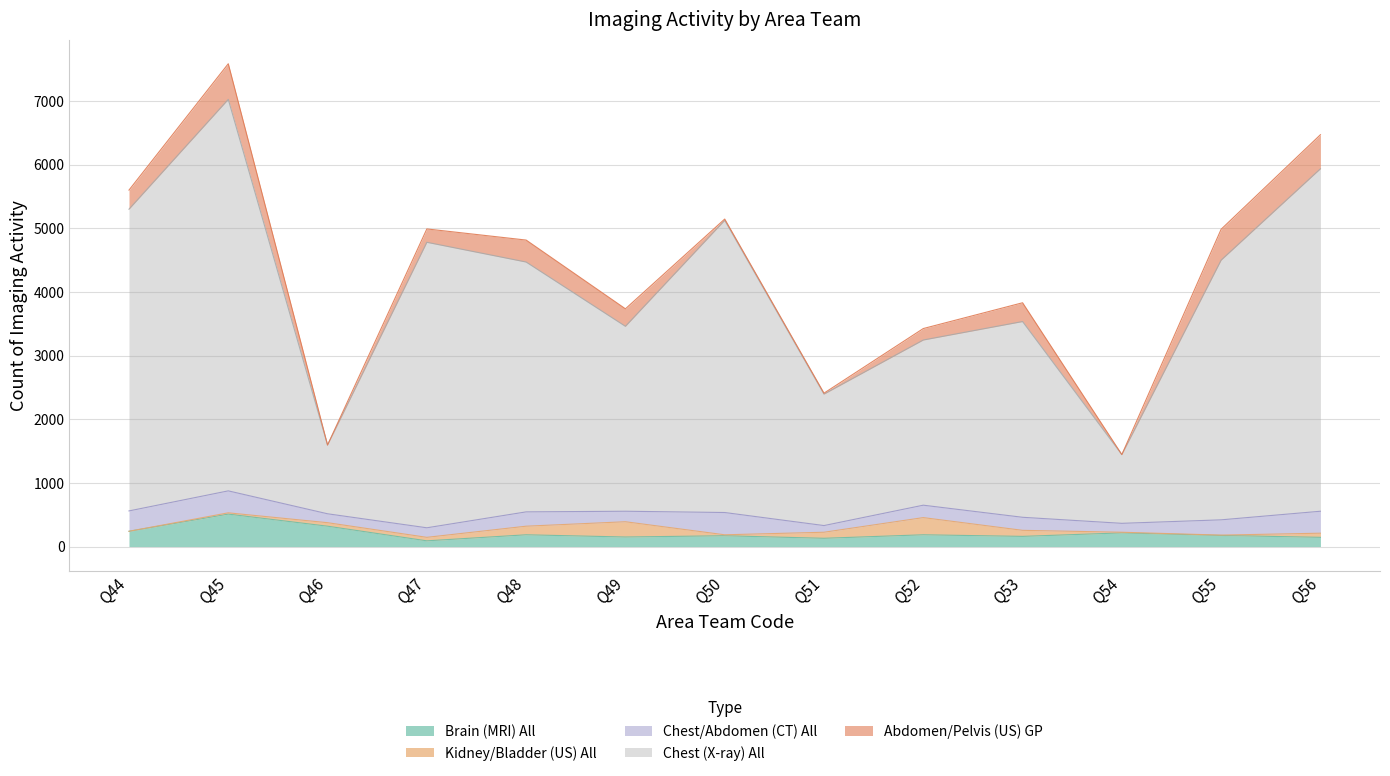

Read the Chest (X-ray) All value at Q49.

2905